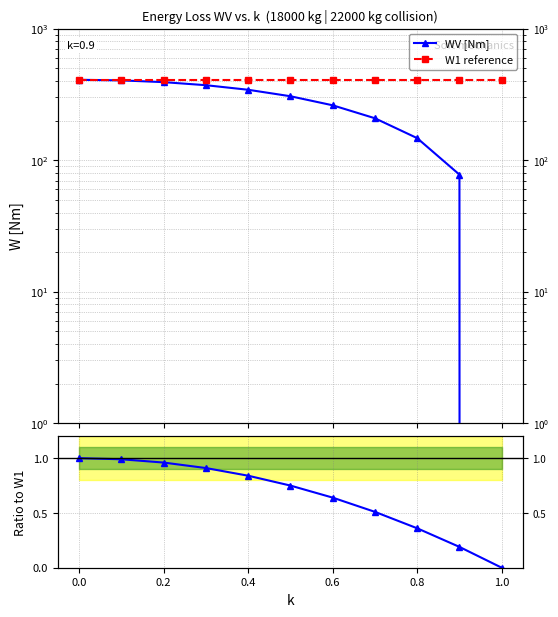

Reading right to left, transcribe all the data shown in this chart.

WV [Nm]: 0.0	77.7	147.1	208.4	261.6	306.5	343.3	371.9	392.4	404.6	408.7
W1 reference: 408.7	408.7	408.7	408.7	408.7	408.7	408.7	408.7	408.7	408.7	408.7
WV / W1: 0.0	0.2	0.4	0.5	0.6	0.7	0.8	0.9	1.0	1.0	1.0